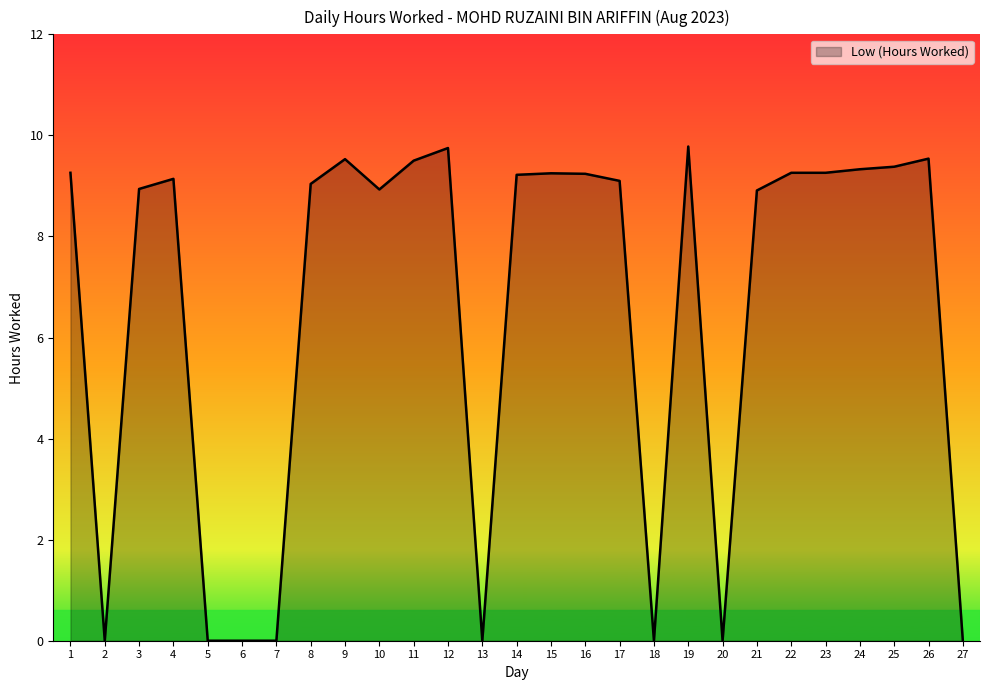

How many lines are shown in the chart?

1